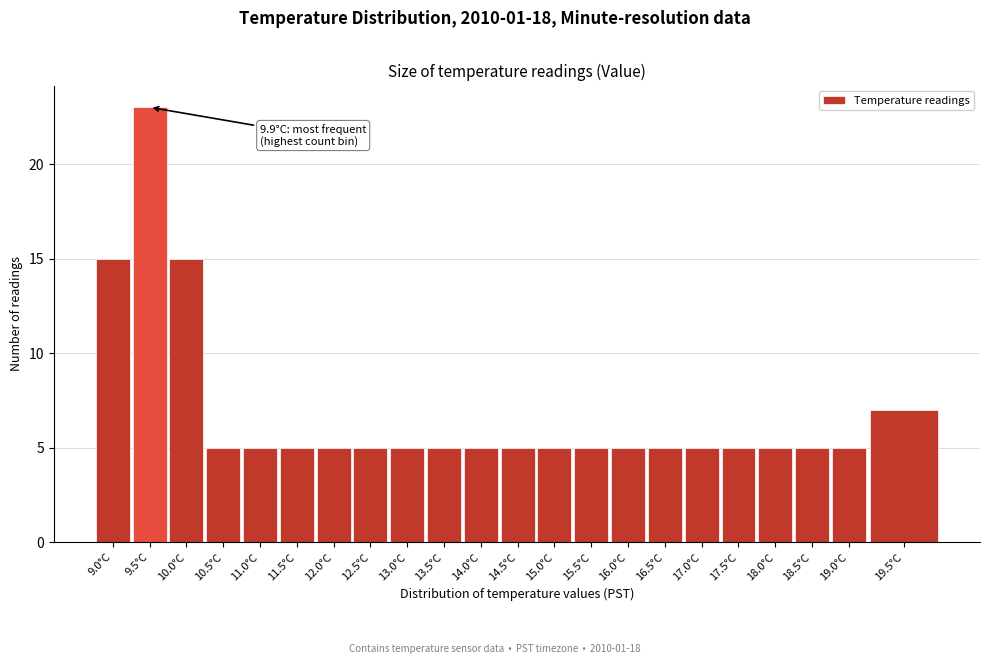

Reading left to right, what are all the values shown in this chart?

9.0°C=15	9.5°C=23	10.0°C=15	10.5°C=5	11.0°C=5	11.5°C=5	12.0°C=5	12.5°C=5	13.0°C=5	13.5°C=5	14.0°C=5	14.5°C=5	15.0°C=5	15.5°C=5	16.0°C=5	16.5°C=5	17.0°C=5	17.5°C=5	18.0°C=5	18.5°C=5	19.0°C=5	19.5°C=7